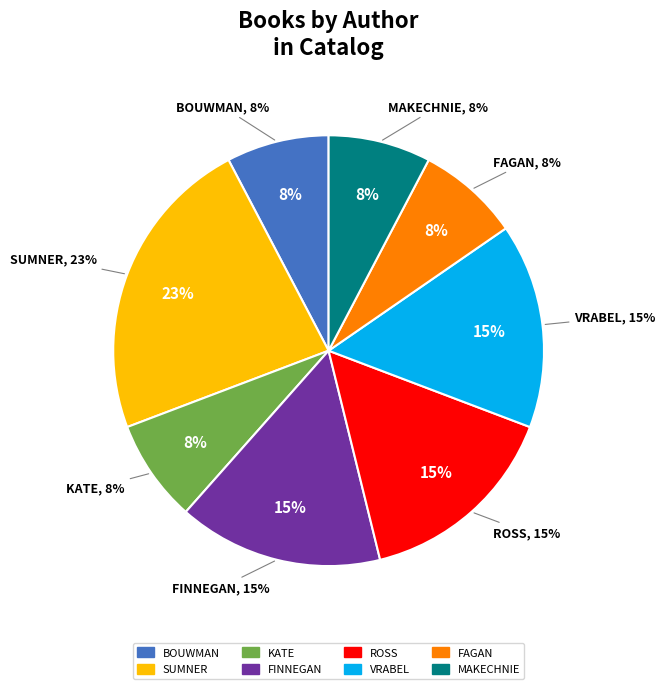

Is Lauren Kate (186107422) the majority of the pie?

No